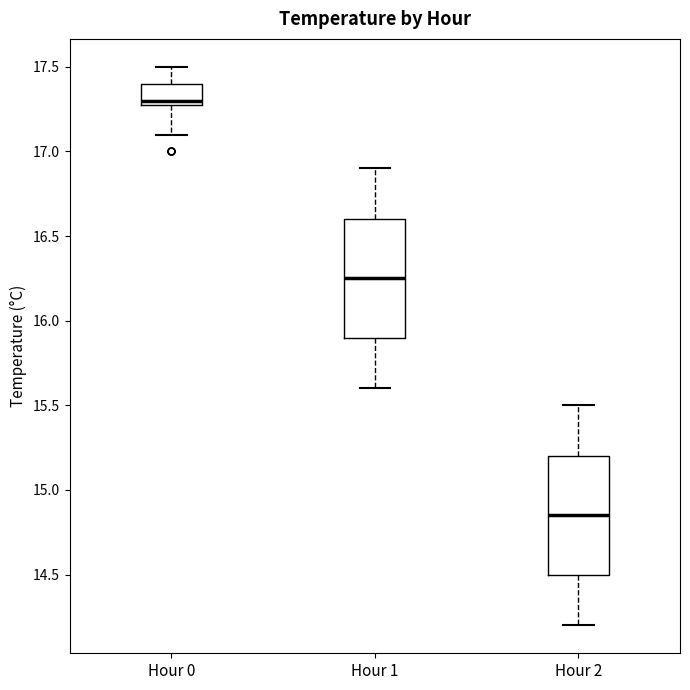

Reading left to right, read every box against the y-axis: the position of its median line, the range the box covers, and the ends of its whiskers. The values are not printed on the chart, so give them approximately, as read against the axis.

Hour 0: median 17.30 (just above the box's lower edge), box 17.30 to 17.40, whiskers 17.10 to 17.50
Hour 1: median 16.25, box 15.90 to 16.60, whiskers 15.60 to 16.90
Hour 2: median 14.85, box 14.50 to 15.20, whiskers 14.20 to 15.50